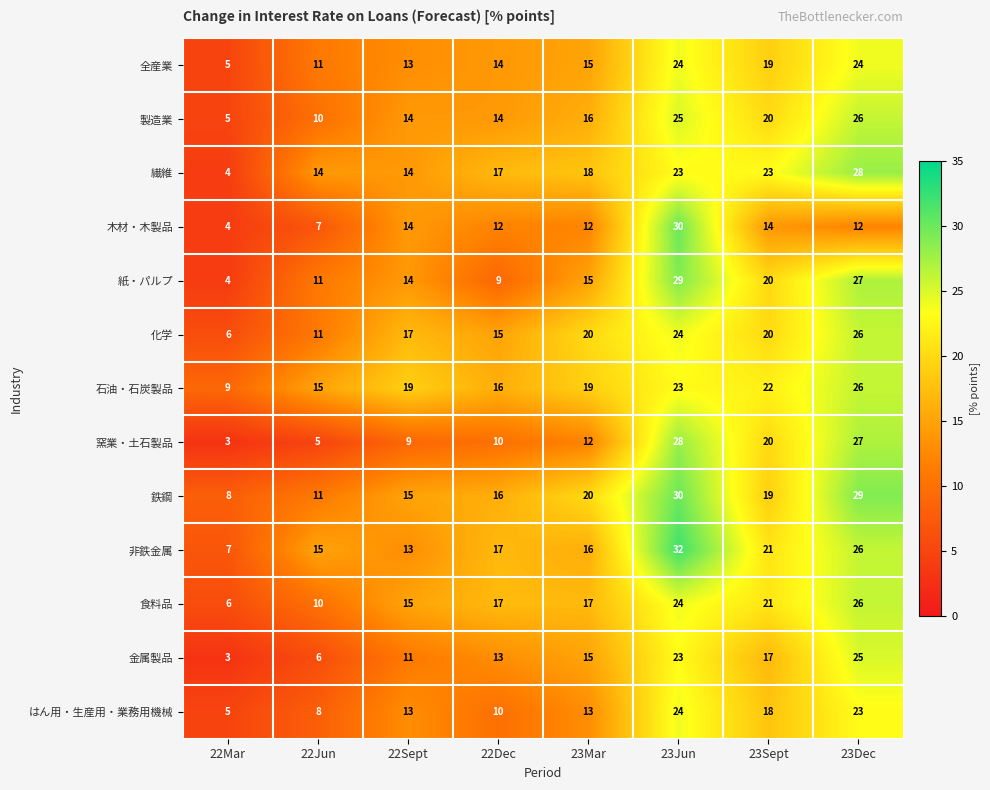

What is the average value of the 紙・パルプ series?

16